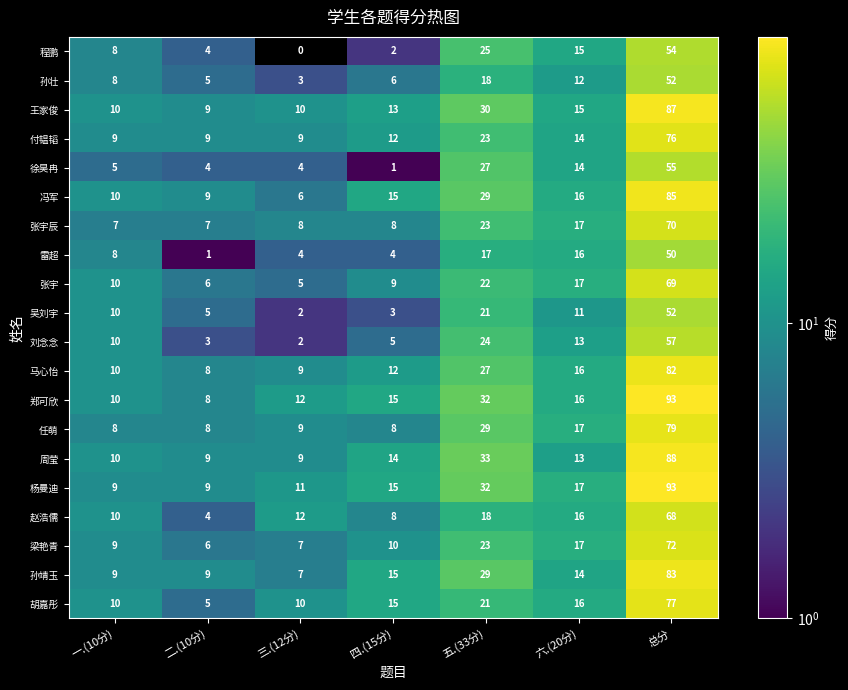

Is the value of 刘念念 at 五.(33分) greater than the value of 马心怡 at 总分?

No